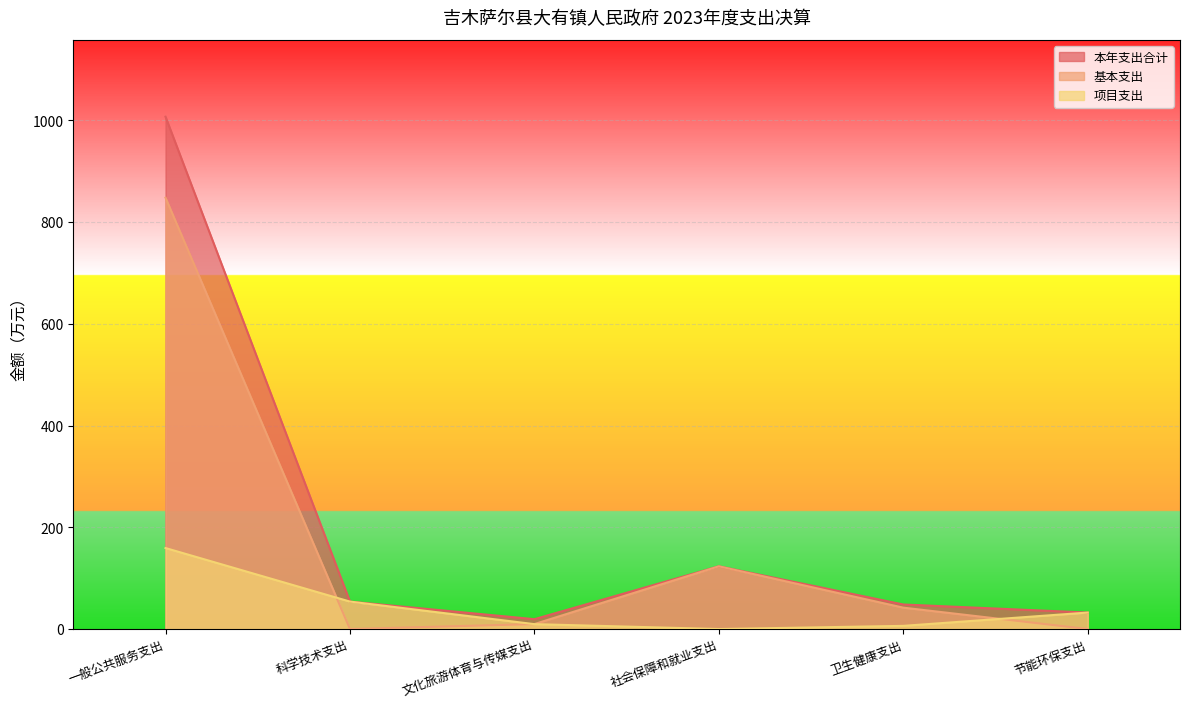

Rank the series by their maximum value, from lowest to highest.

项目支出, 基本支出, 本年支出合计